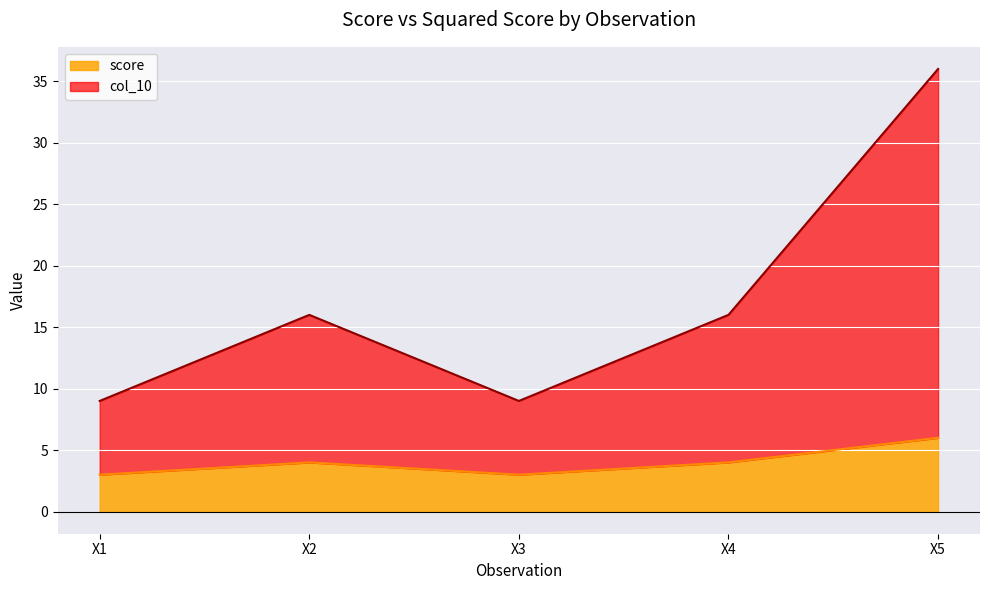

How many categories are shown in the chart?

5